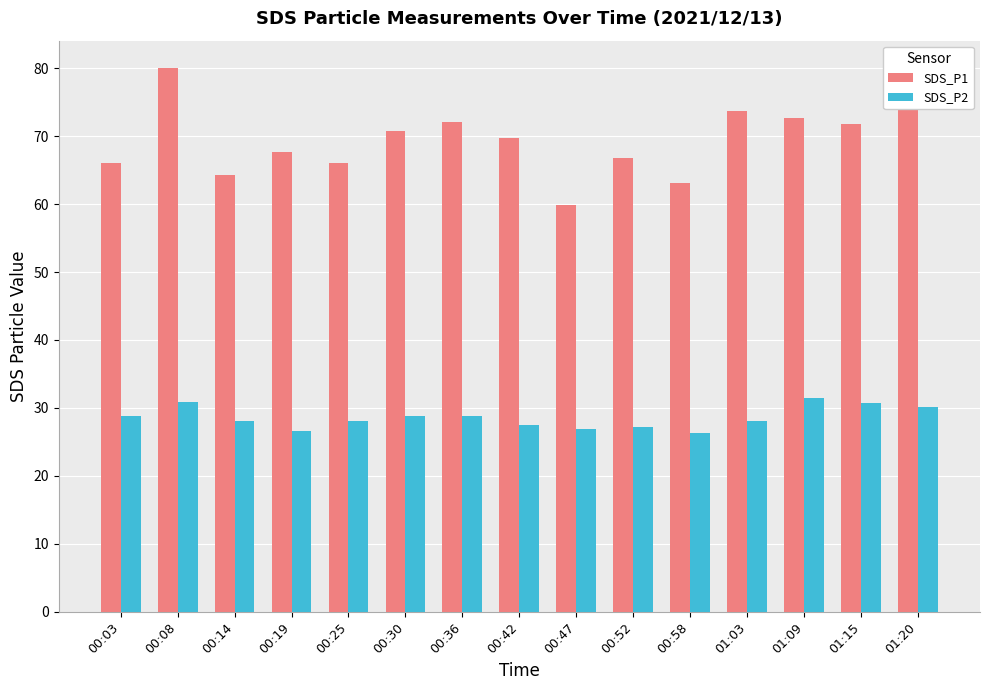

What is the minimum value for SDS_P1?

59.9